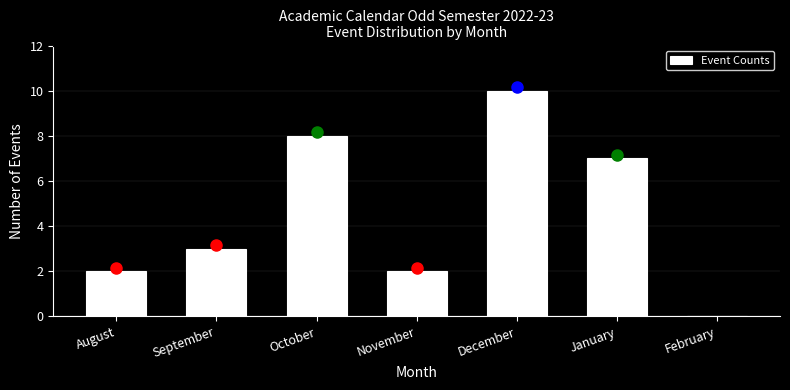

Reading right to left, transcribe all the data shown in this chart.

February=0	January=7	December=10	November=2	October=8	September=3	August=2